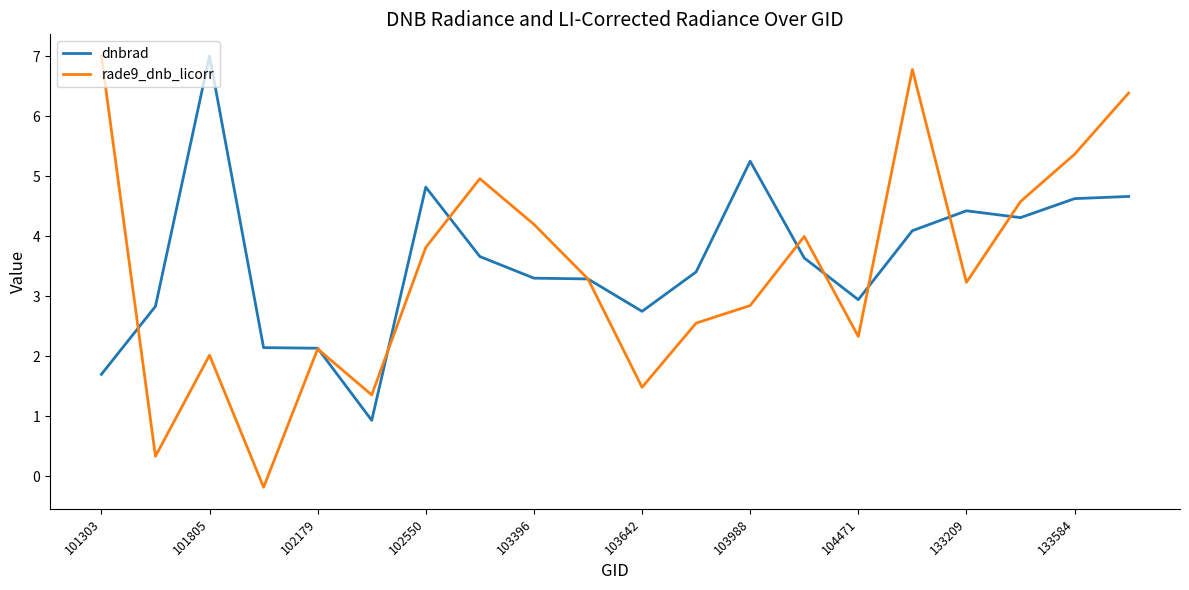

How many lines are shown in the chart?

2